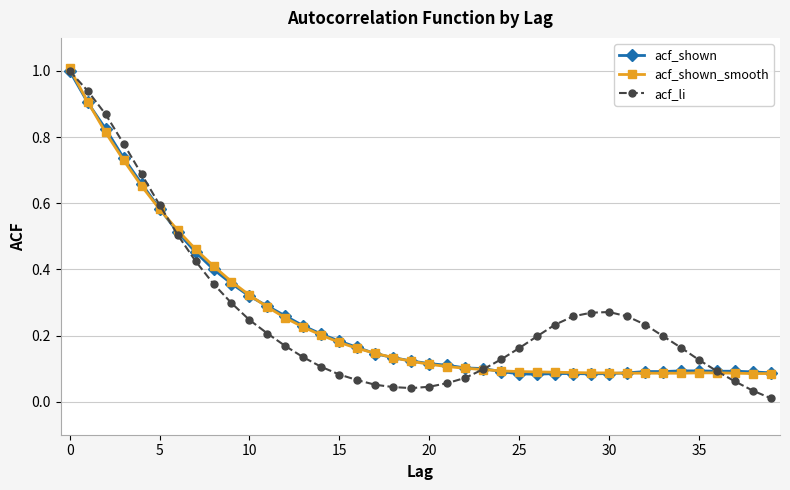

What is the greatest value displayed?

1.0